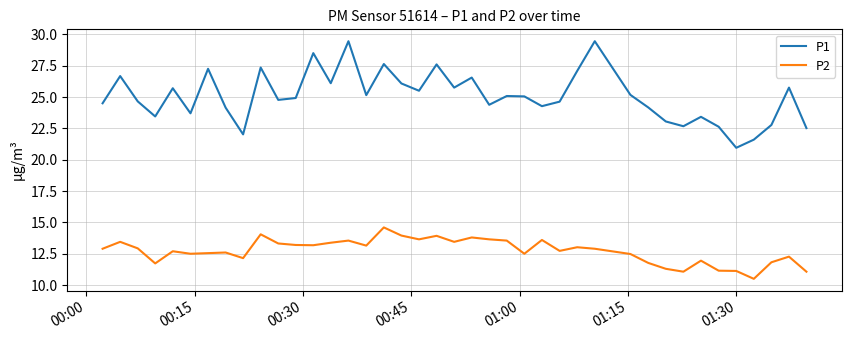

Does the chart have visible grid lines?

Yes